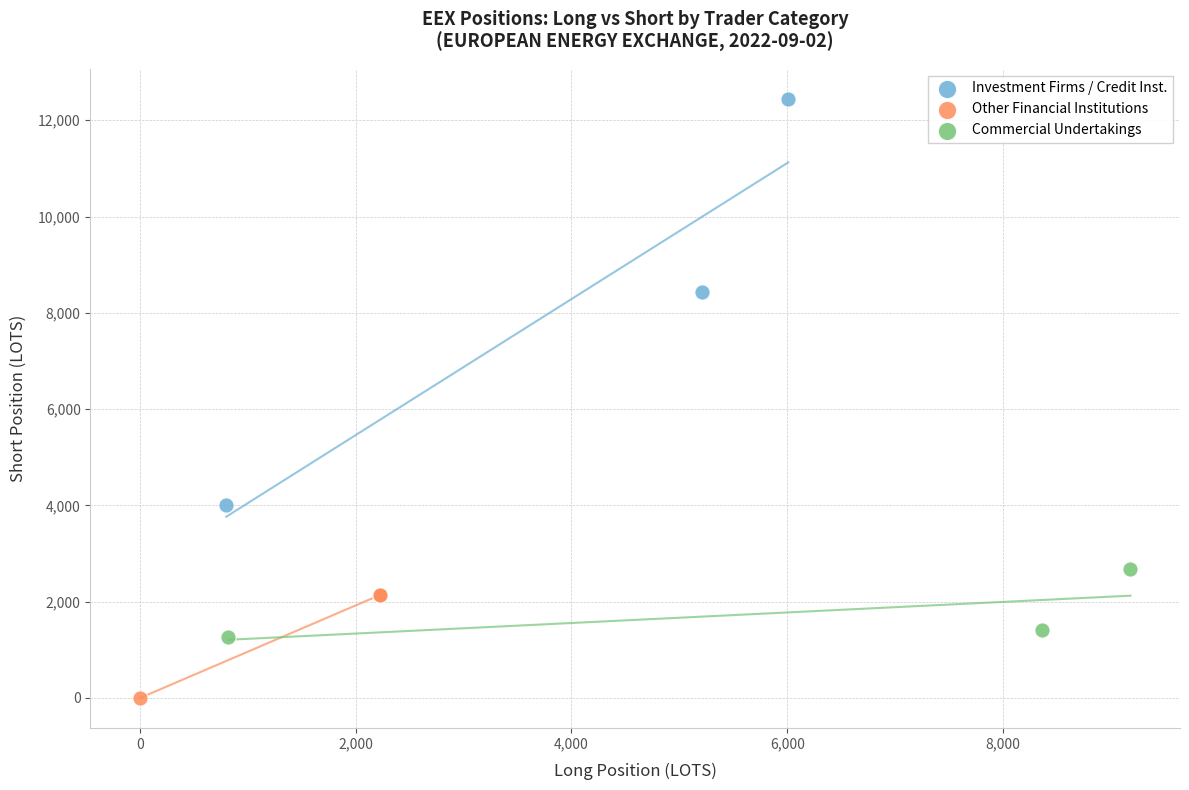

Which series contains the lowest Y value?

Other Financial Institutions